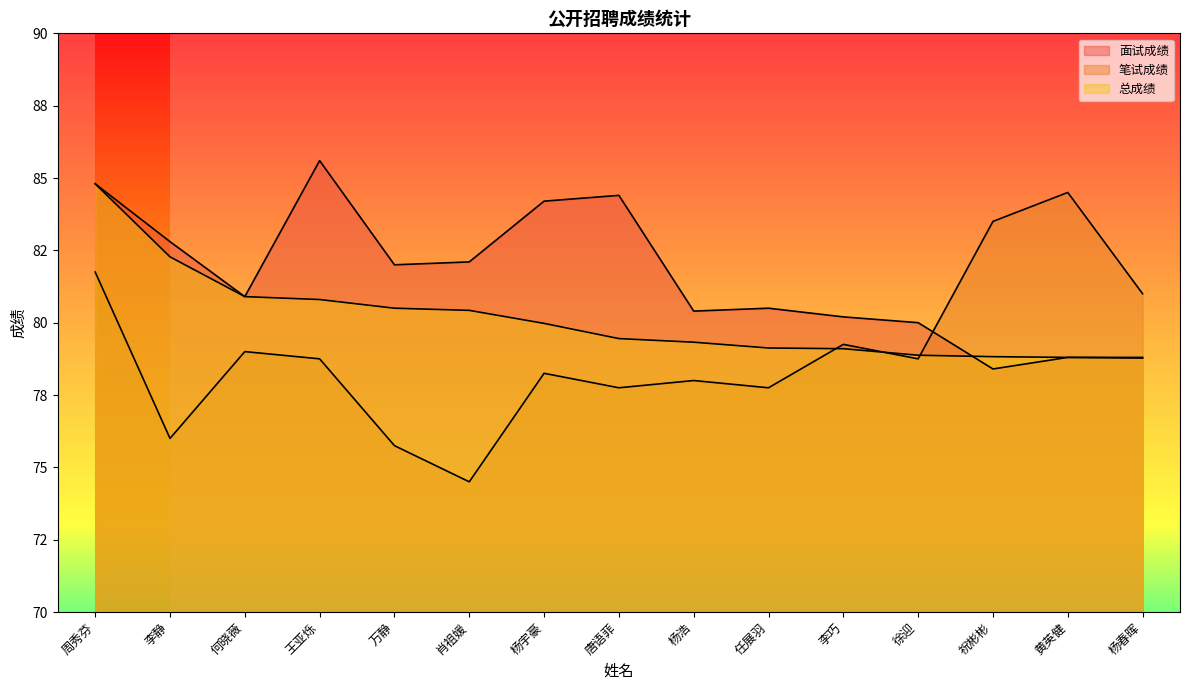

The value of 总成绩 at 何晓薇 is 80.9. True or false?

True